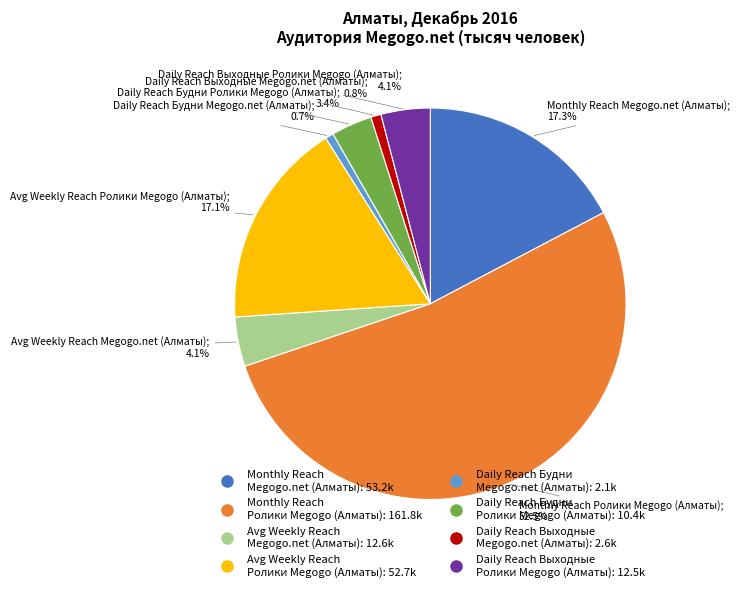

Does any single category account for the majority?

Yes